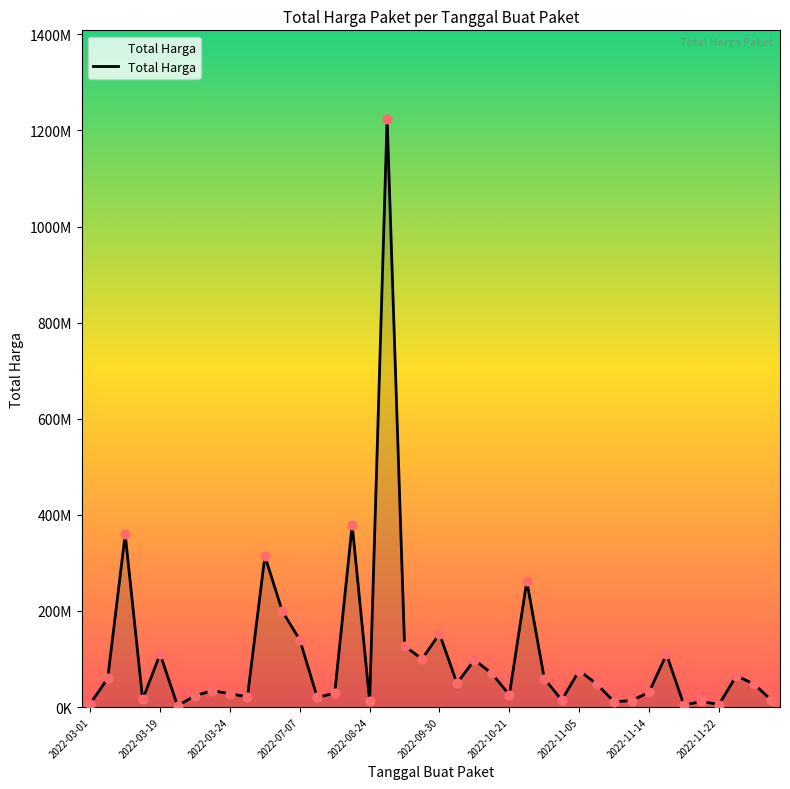

Does the chart have visible grid lines?

No